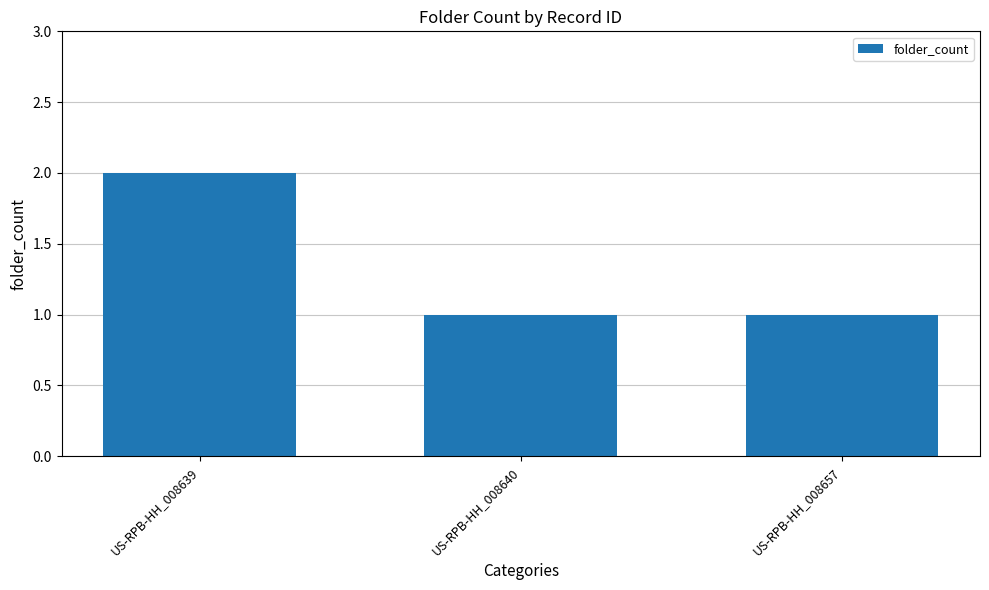

Approximately how many times larger is the value at US-RPB-HH_008640 compared to US-RPB-HH_008639?

0.5